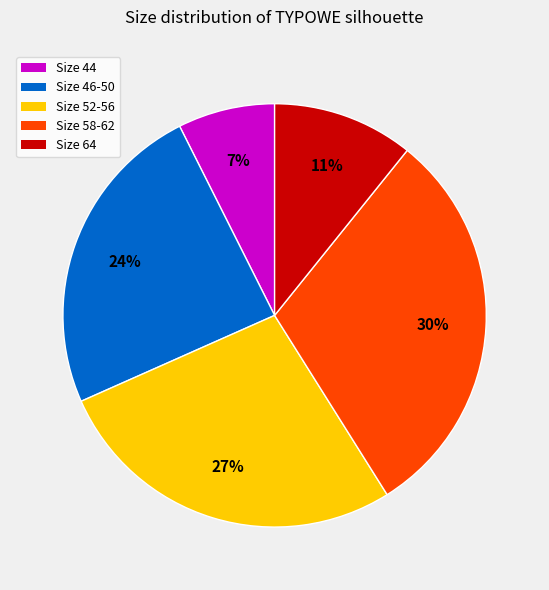

Approximately how many times larger is the value at Size 46-50 compared to Size 52-56?

0.9